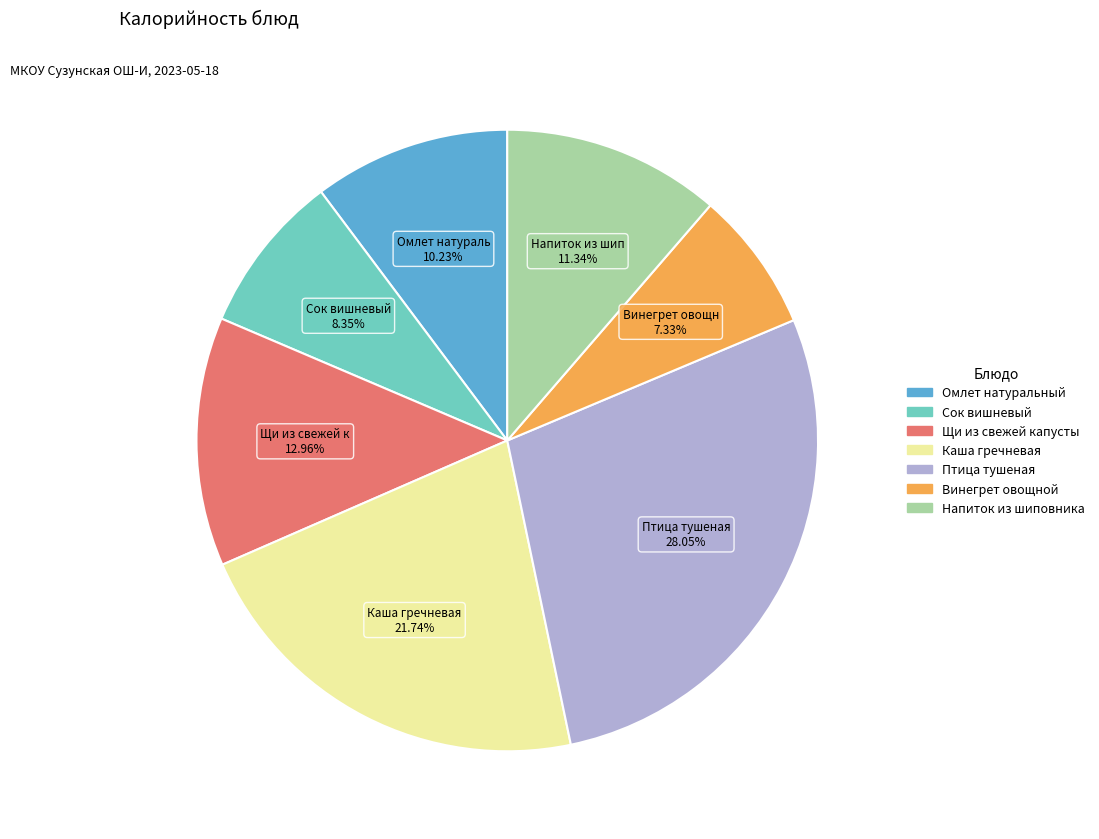

Is there any slice that represents more than half of the pie?

No